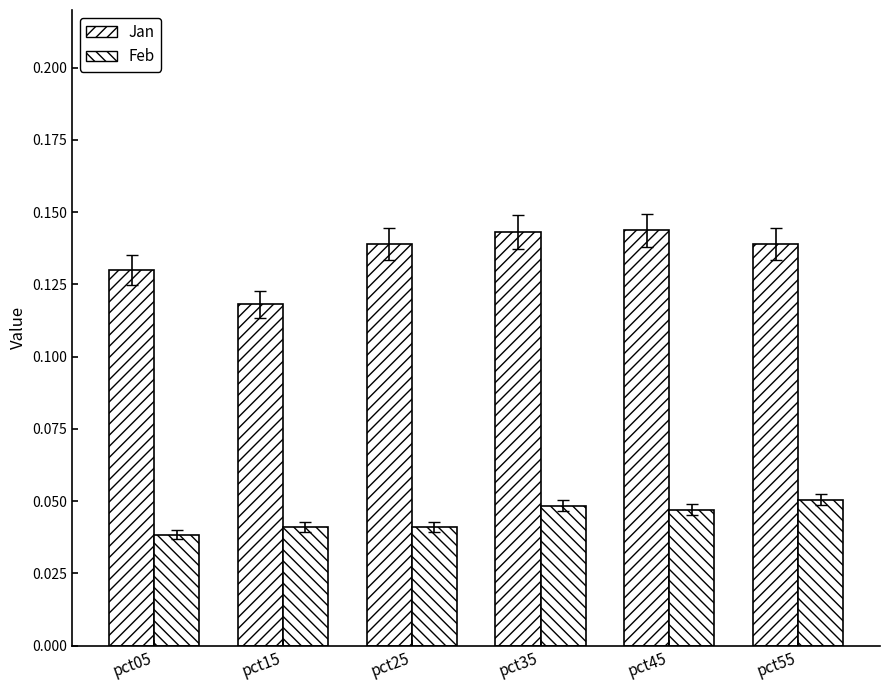

Does the chart contain stacked bars?

No